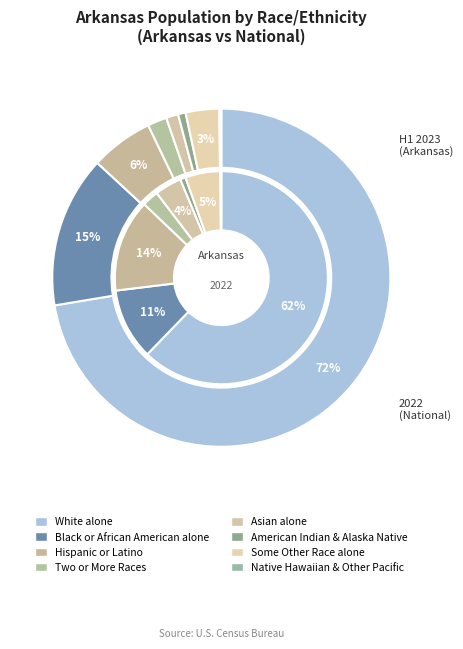

Is it true that 3 is 1% of the pie?

False